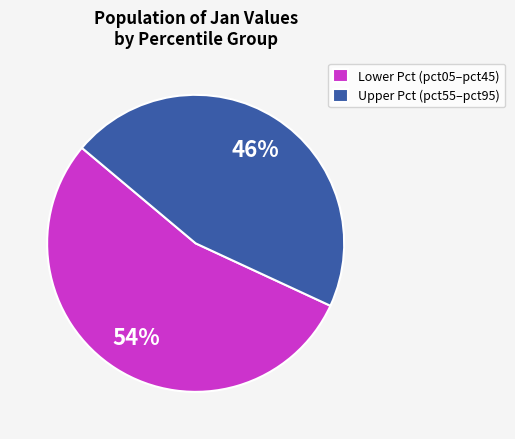

What percentage is the Lower Pct (pct05–pct45) slice, to the nearest percent?

54%